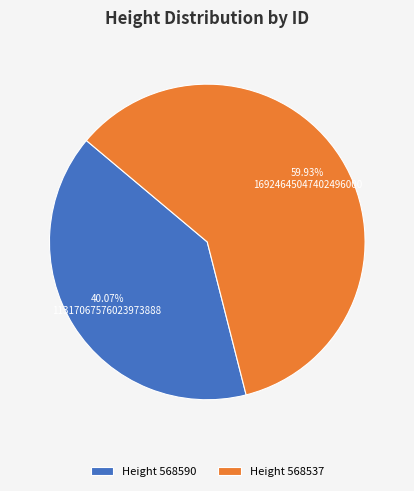

Does any single category account for the majority?

Yes